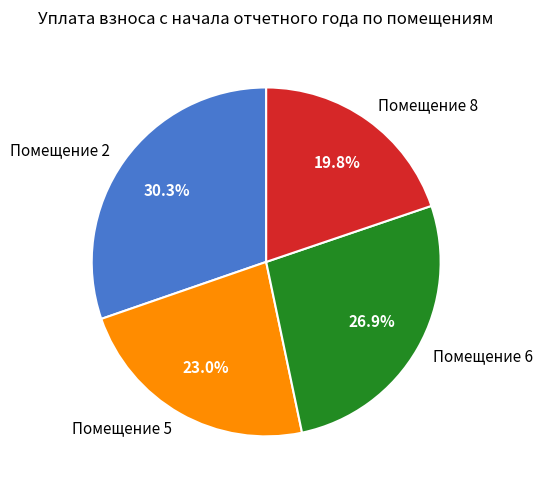

Rank the categories by value from lowest to highest.

Помещение 8, Помещение 5, Помещение 6, Помещение 2